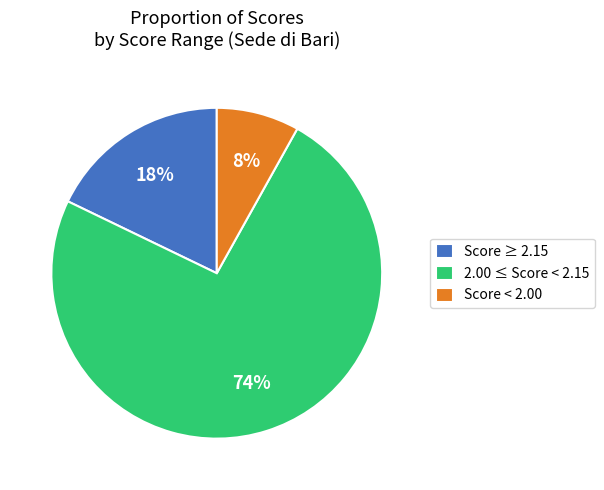

Count the number of slices in the pie.

3